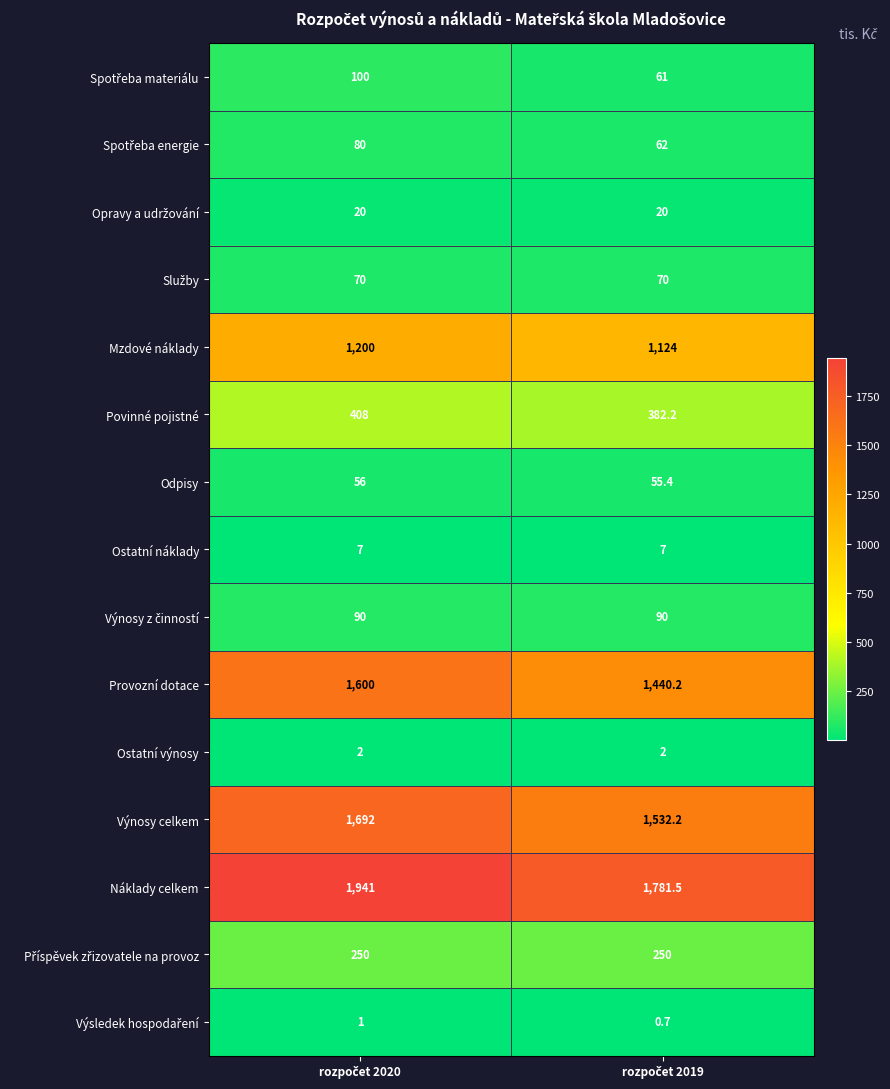

What is the average value of the Povinné pojistné series?

395.1